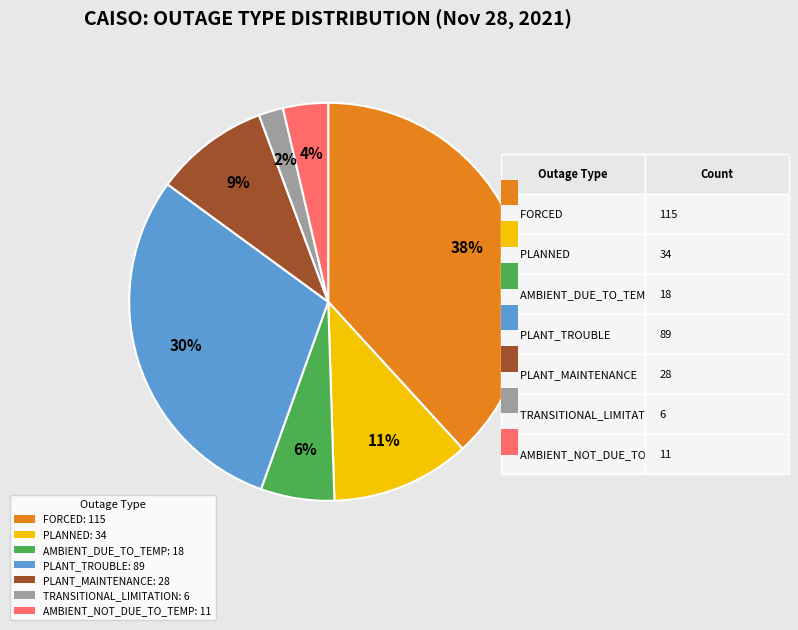

Which has a higher value, AMBIENT_DUE_TO_TEMP or AMBIENT_NOT_DUE_TO_TEMP?

AMBIENT_DUE_TO_TEMP